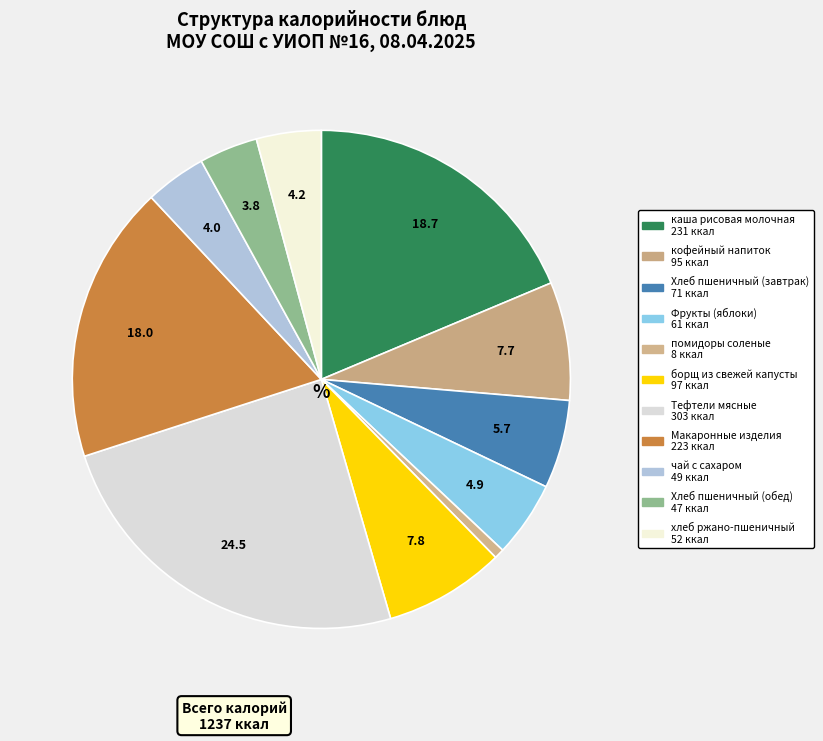

How many segments does this pie chart have?

11